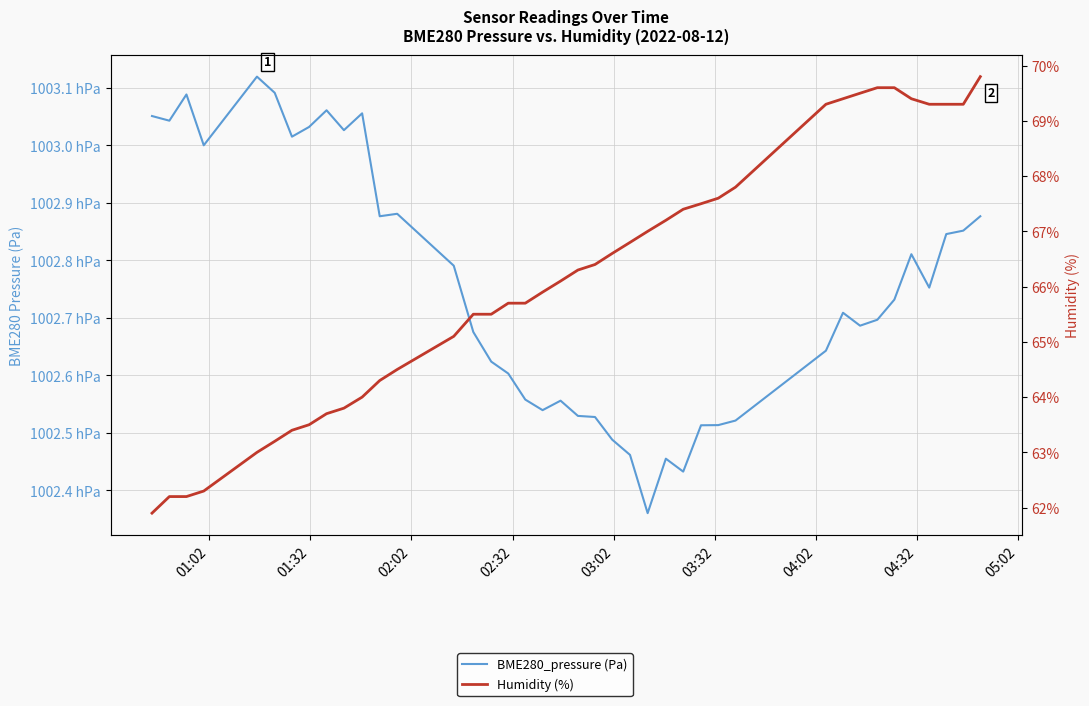

True or false: Humidity (%) has a value of 39.3 at 19.

False